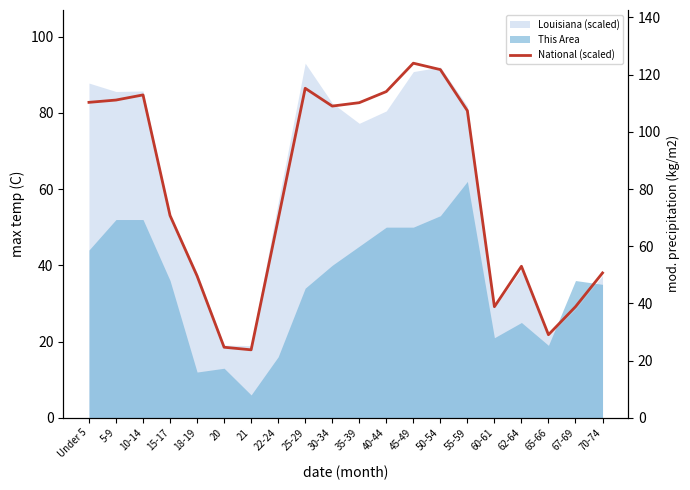

Approximately how many times larger is the value at 70-74 compared to 45-49?

0.4